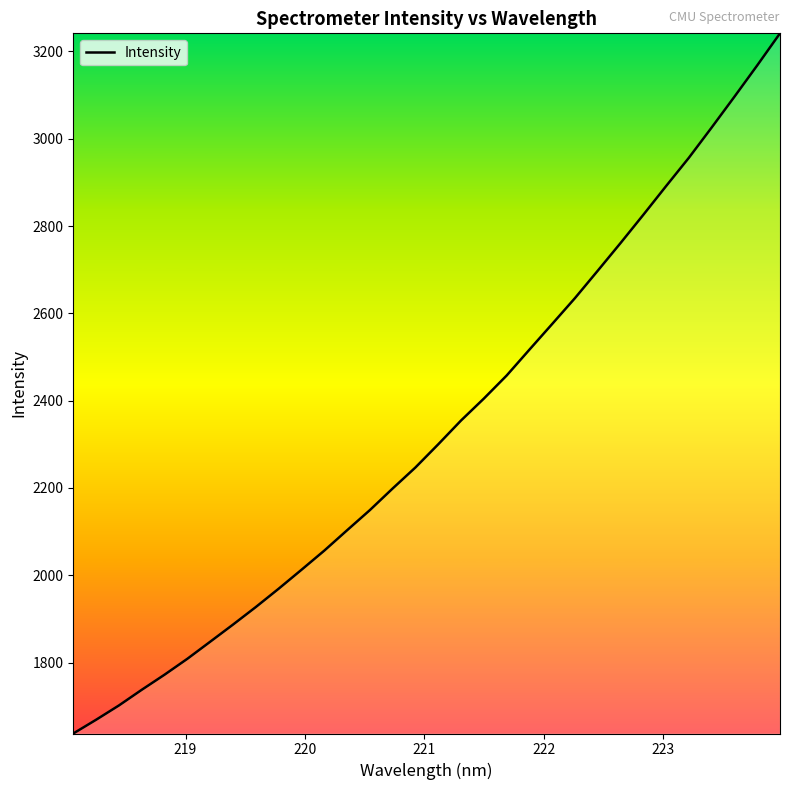

What is the difference between the maximum and minimum values?

1603.7